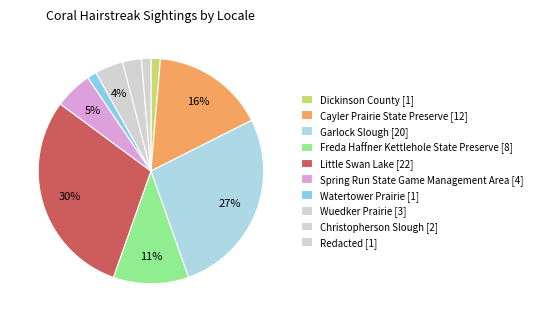

Count the number of slices in the pie.

10